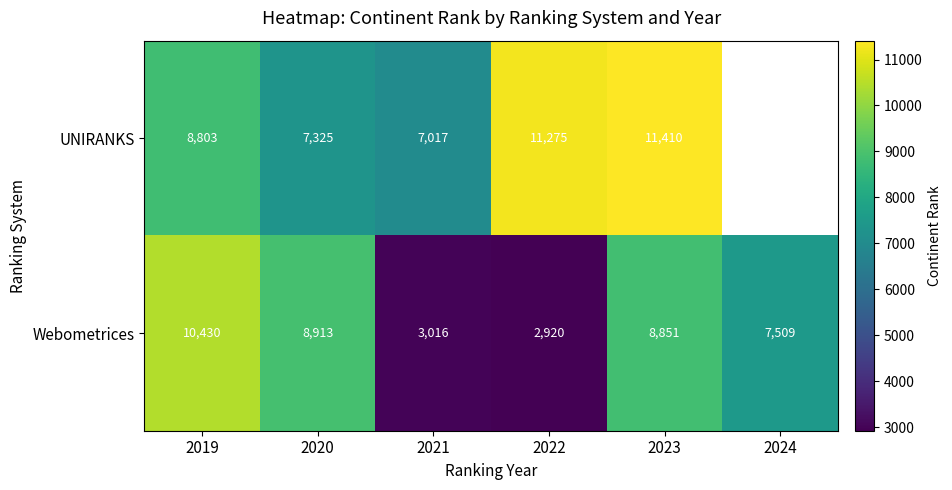

Rank the categories by Webometrices value from highest to lowest.

2019, 2020, 2023, 2024, 2021, 2022